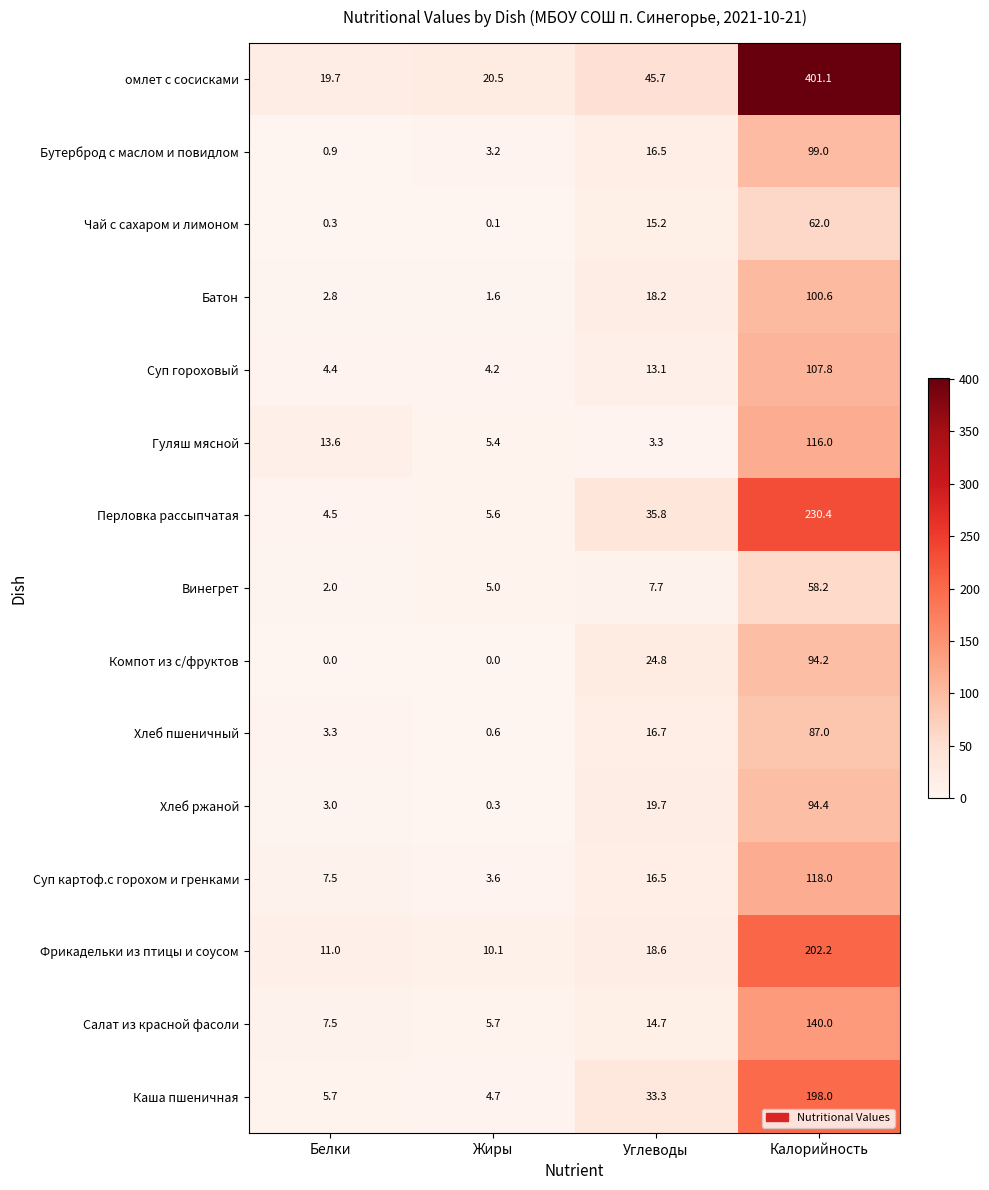

Between Белки and Жиры, which series saw the biggest shift?

Гуляш мясной